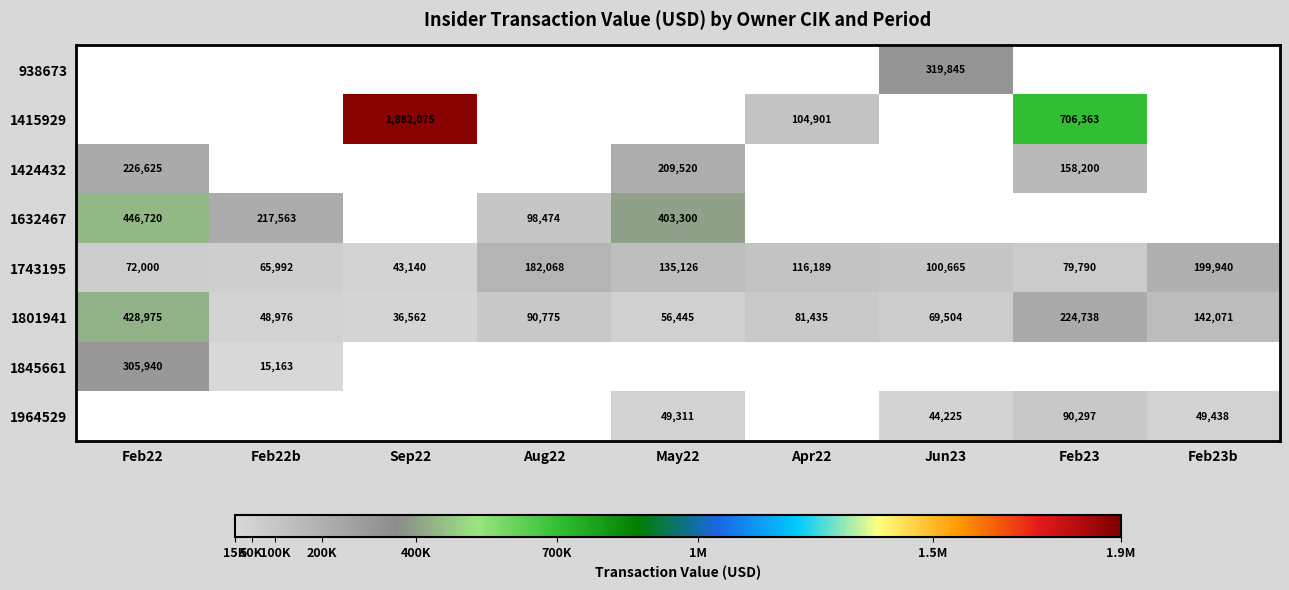

Which category has the highest value in the 1801941 series?

Feb22